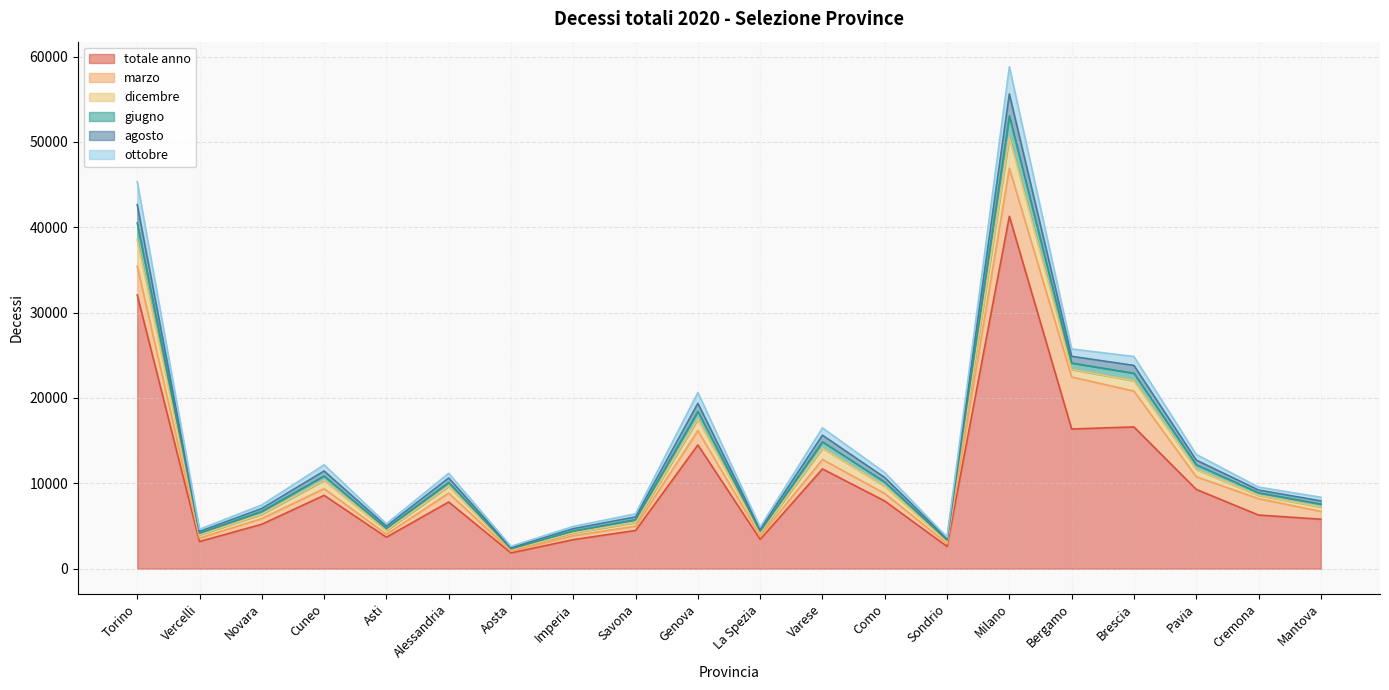

Which has a higher value, Brescia or Cremona?

Brescia